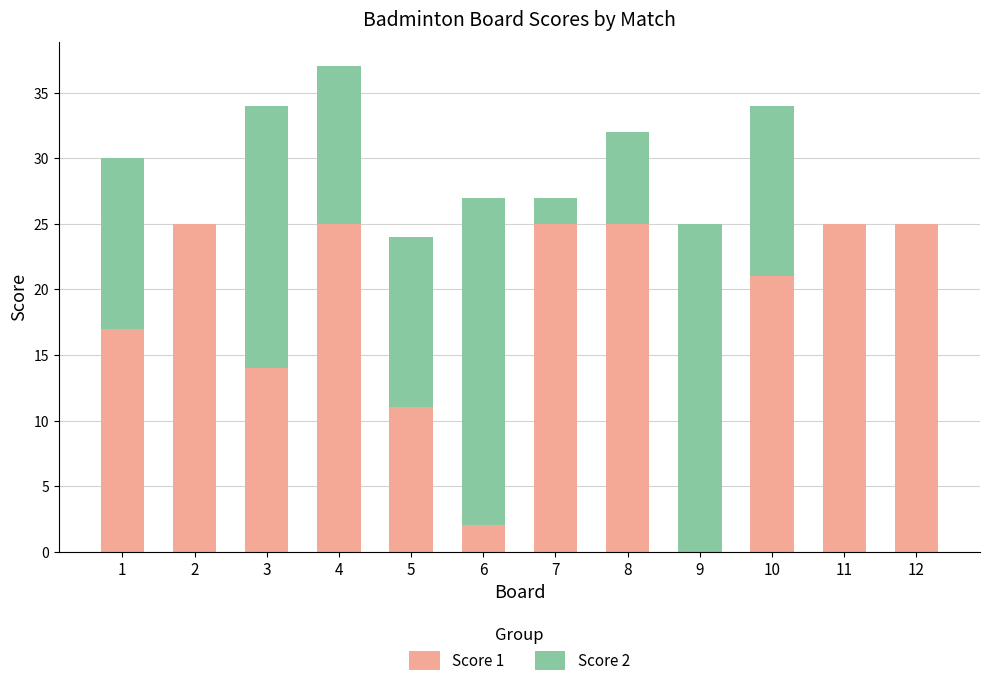

The Score 1 series shows 25 at 11. True or false?

True